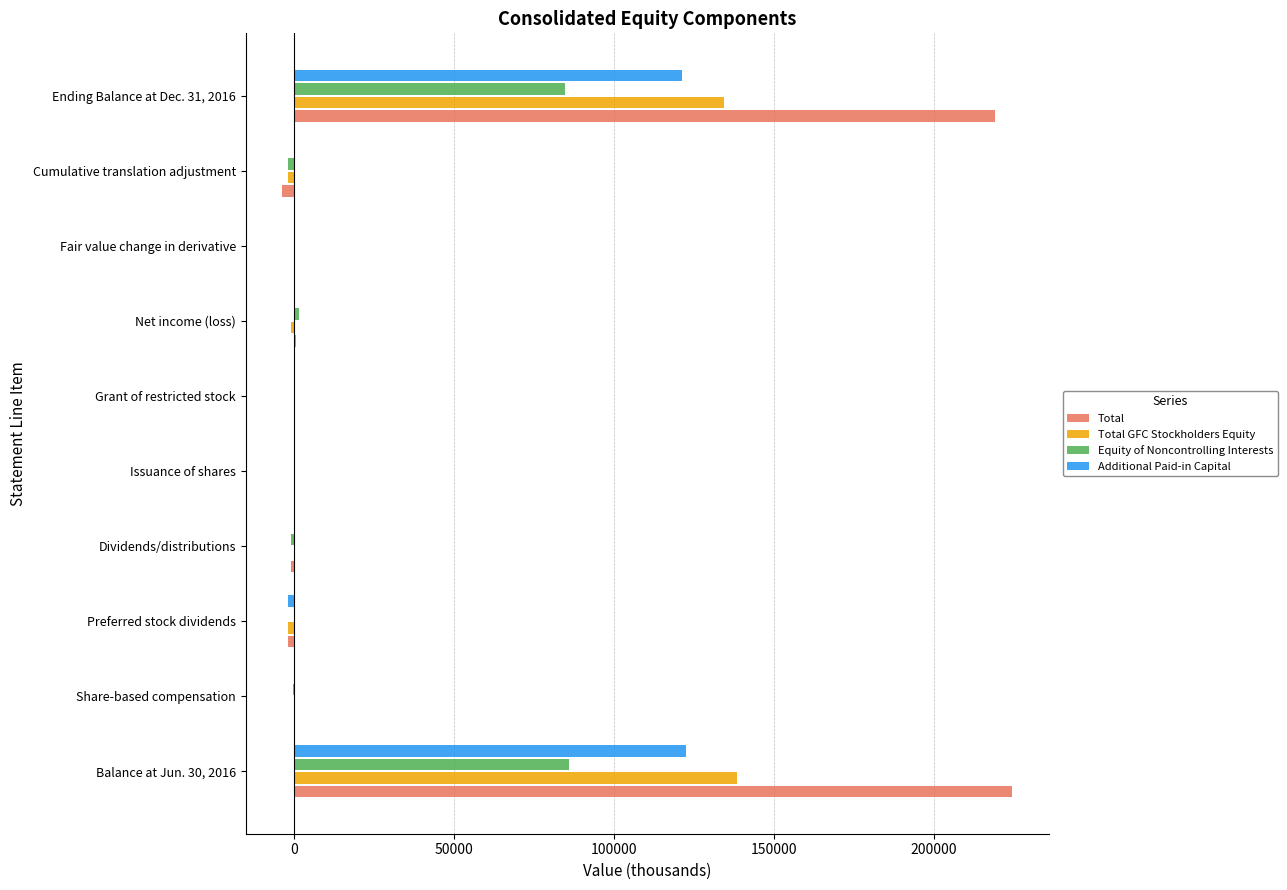

What is the highest value of the Additional Paid-in Capital series?

122568